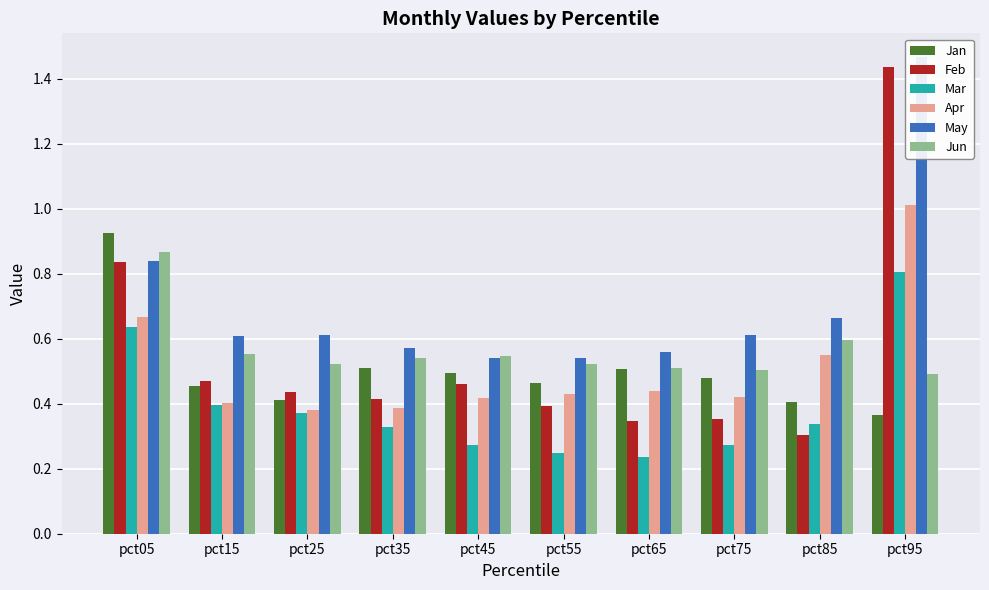

What is the difference between the maximum and minimum values in the Jun series?

0.4